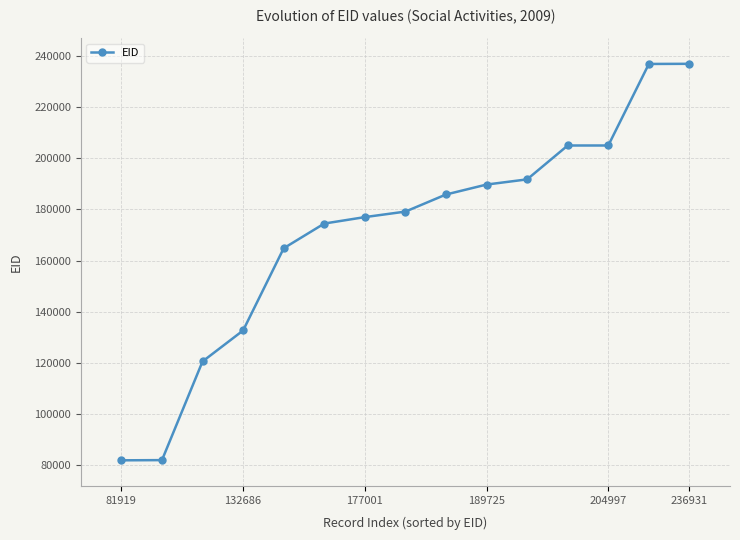

How many data points are less than 179156?

7